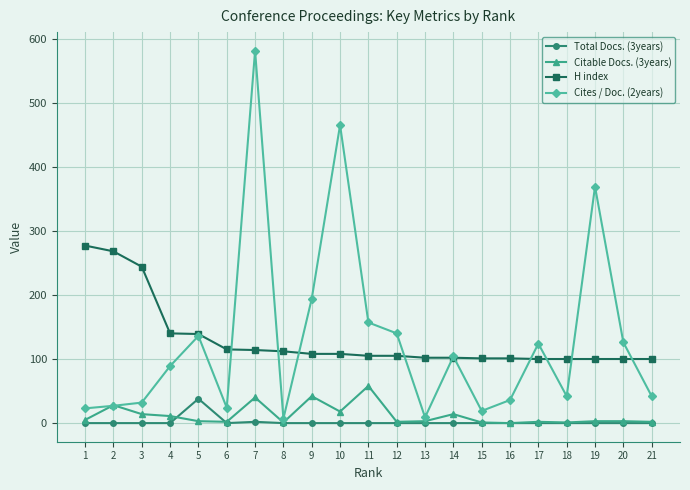

True or false: Cites / Doc. (2years) has more than 0 interior local peaks.

True